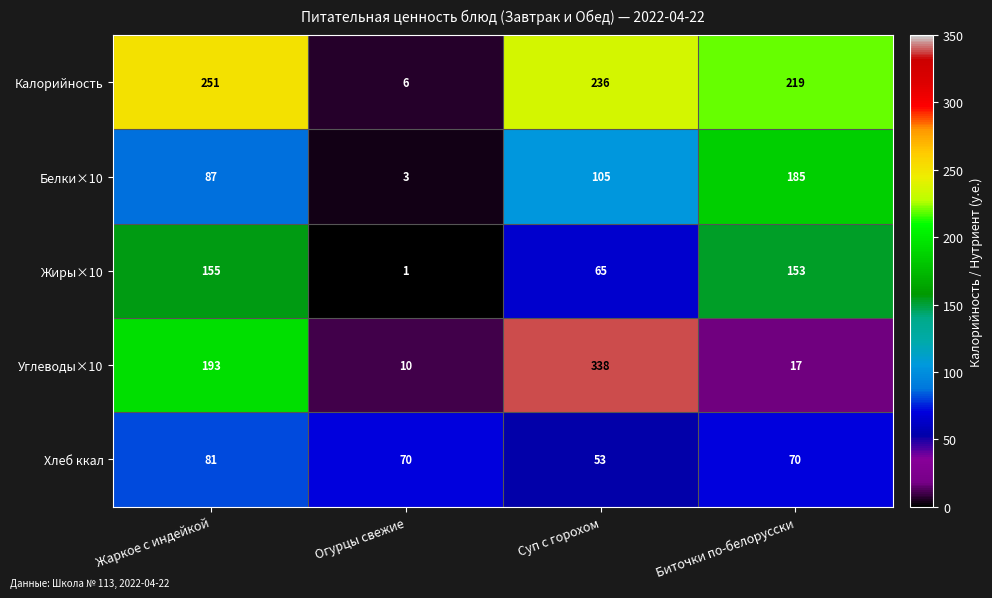

Read the Калорийность value at Суп с горохом, to the nearest 50.

250